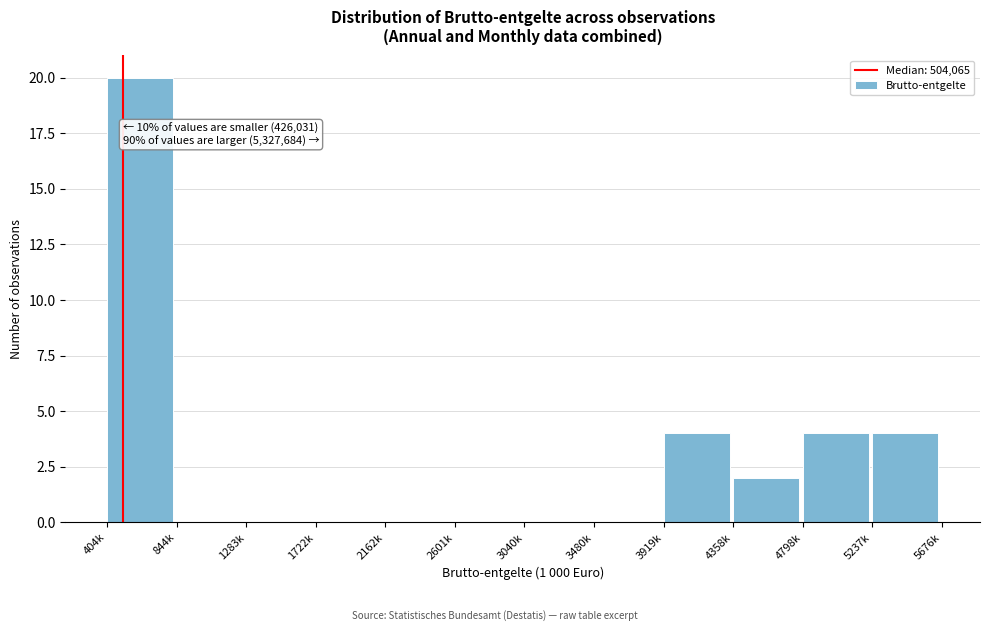

Reading left to right, transcribe all the data shown in this chart.

404k=20	844k=0	1283k=0	1722k=0	2162k=0	2601k=0	3040k=0	3480k=0	3919k=4	4358k=2	4798k=4	5237k=4